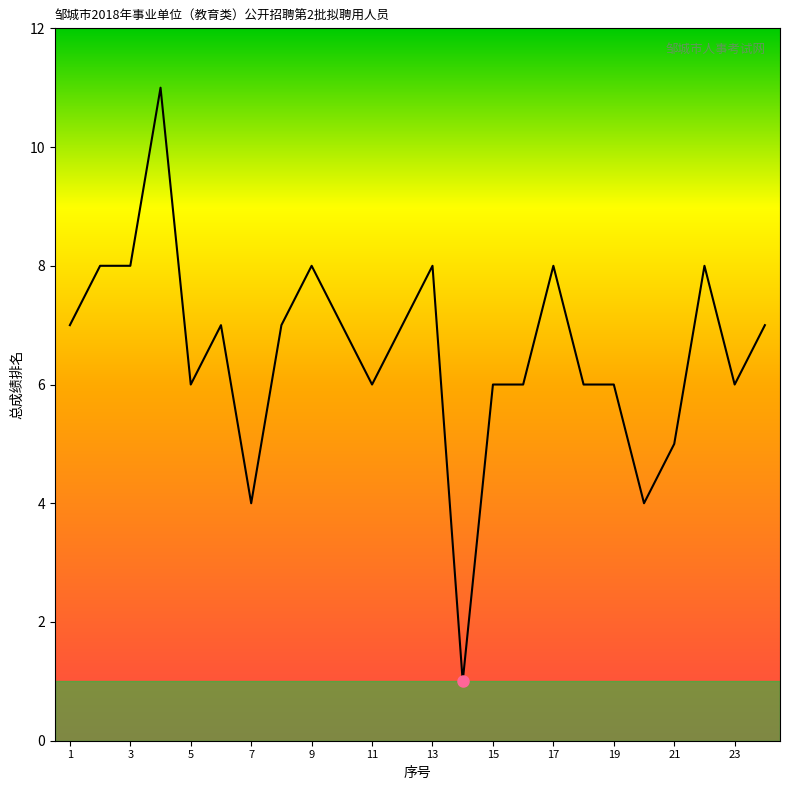

What is the difference between the maximum and minimum values?

10